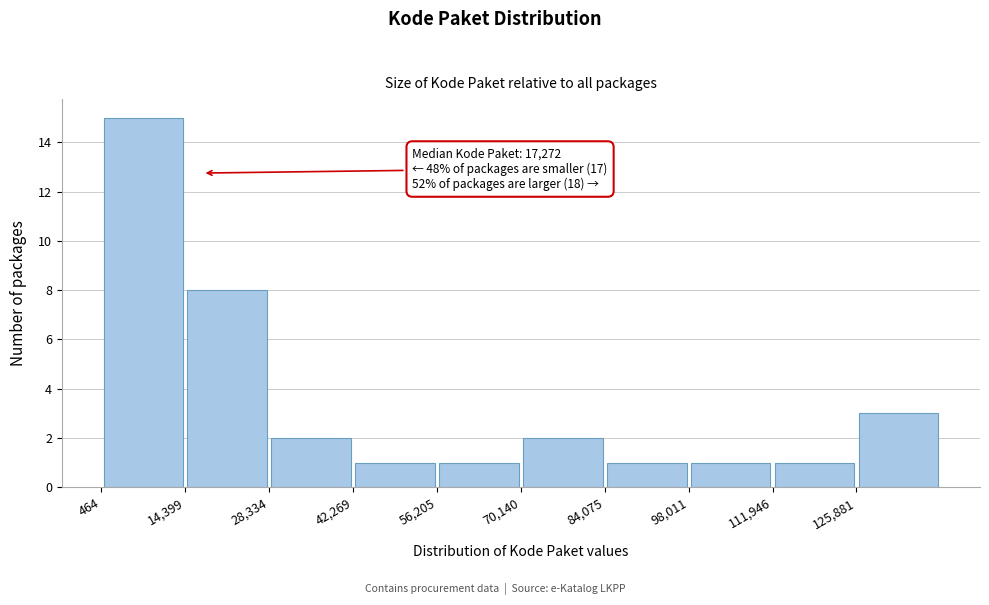

Which range on the x-axis has the tallest bar?

0 to 14000